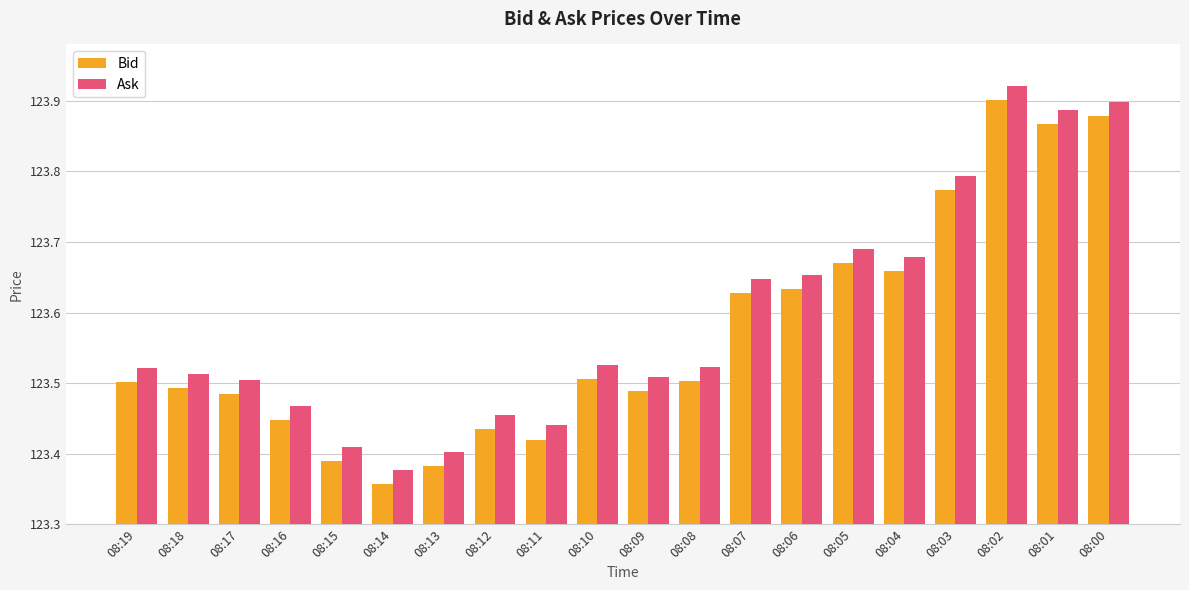

What is the sum of all Ask values?

2471.8